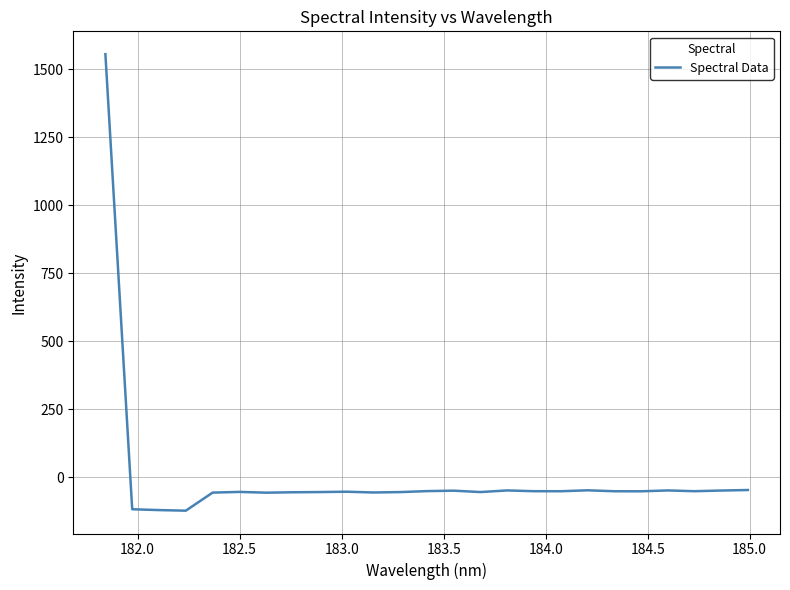

What is the difference between the maximum and minimum values?

1677.9